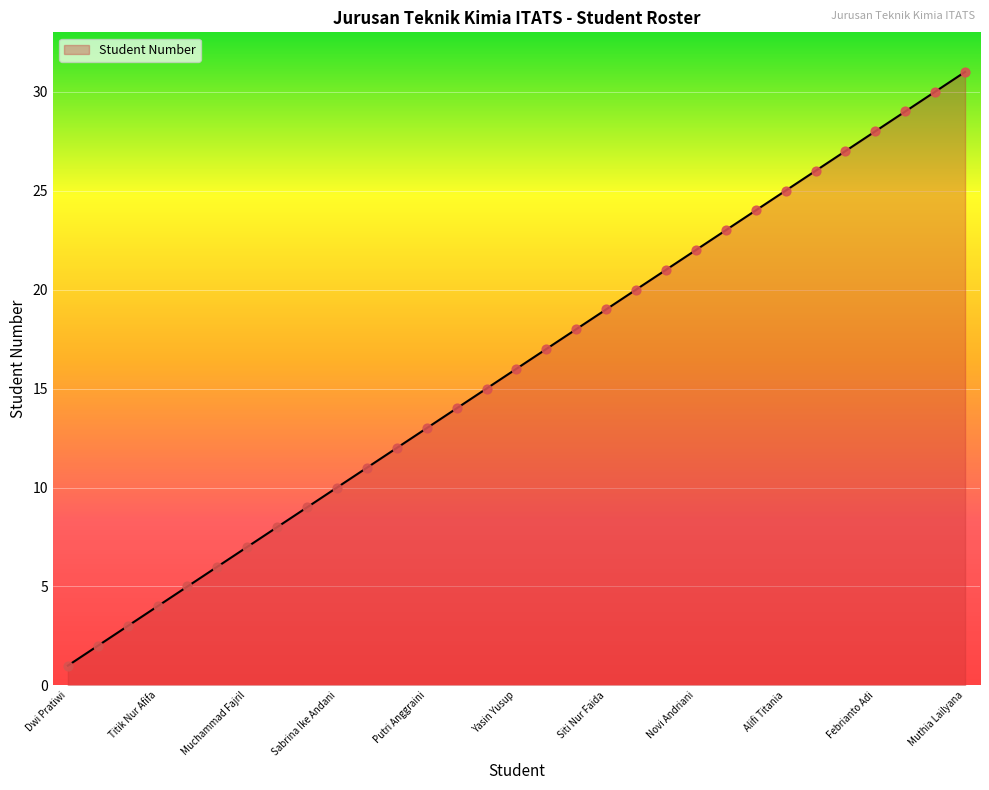

What is the difference between the maximum and minimum values?

30